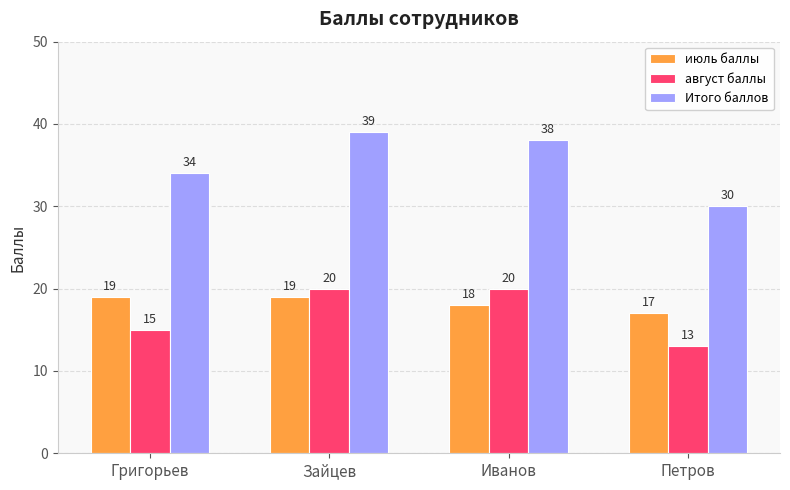

What is the label of the 4th bar from the right?

Григорьев